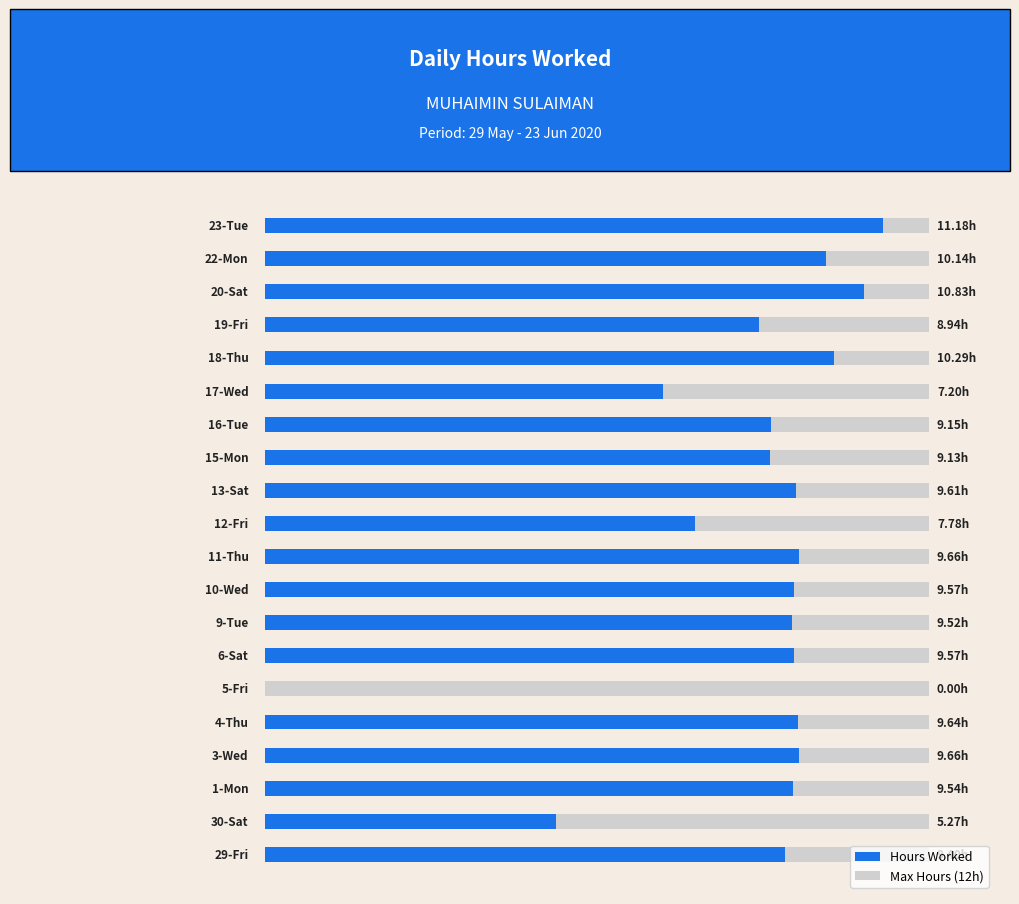

Count the number of values greater than 9.

15